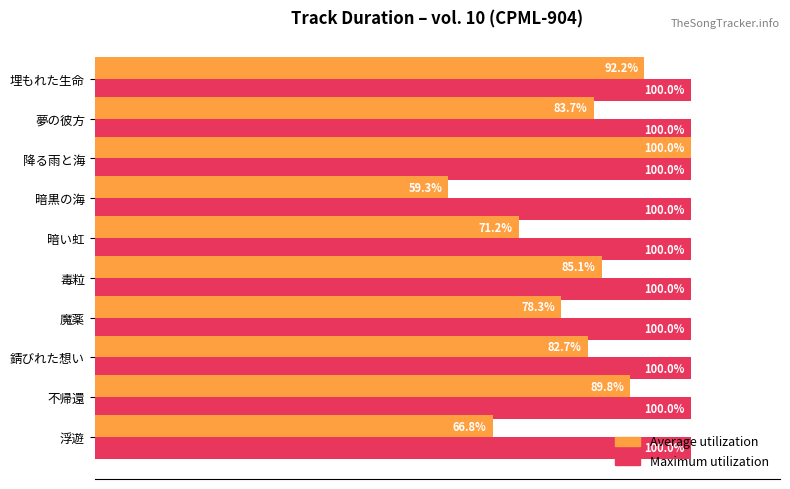

Which series changed the most between 夢の彼方 and 不帰還?

Average utilization